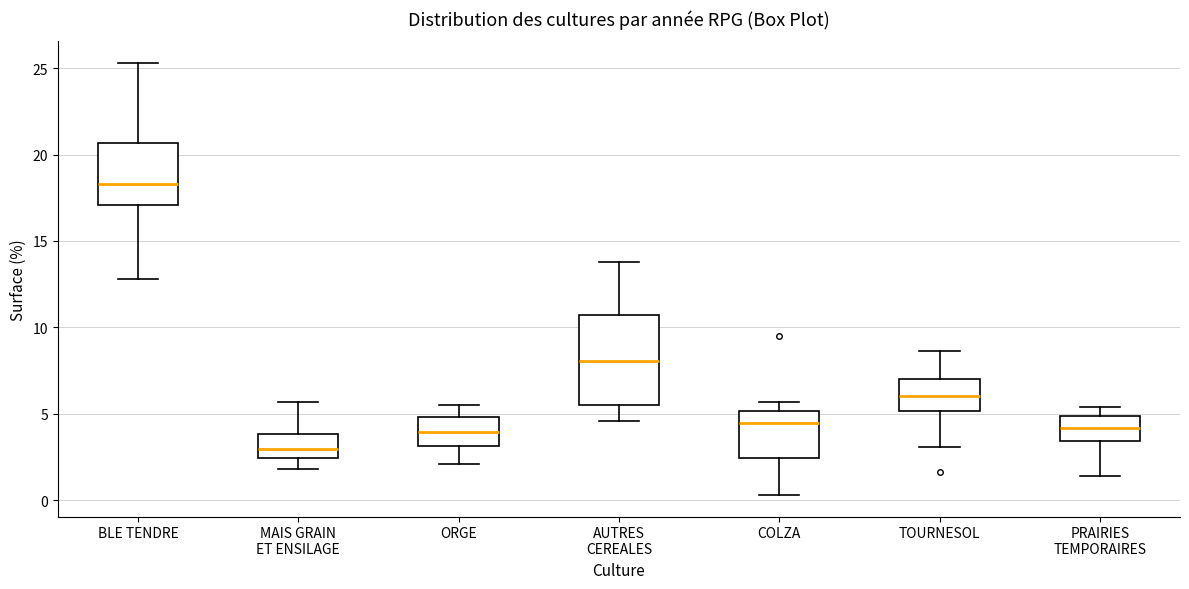

Reading left to right, transcribe this box plot: for each box, give where its median line is, the range the box spans, and where its two whiskers end, as read against the y-axis. The values are not printed on the chart, so give them approximately, as read against the axis.

BLE TENDRE: median 18.5, box 17.0 to 20.5, whiskers 13.0 to 25.5
MAIS GRAIN ET ENSILAGE: median 3.0, box 2.5 to 4.0, whiskers 2.0 to 5.5
ORGE: median 4.0, box 3.0 to 5.0, whiskers 2.0 to 5.5
AUTRES CEREALES: median 8.0, box 5.5 to 10.5, whiskers 4.5 to 14.0
COLZA: median 4.5, box 2.5 to 5.0, whiskers 0.5 to 5.5
TOURNESOL: median 6.0, box 5.0 to 7.0, whiskers 3.0 to 8.5
PRAIRIES TEMPORAIRES: median 4.0, box 3.5 to 5.0, whiskers 1.5 to 5.5